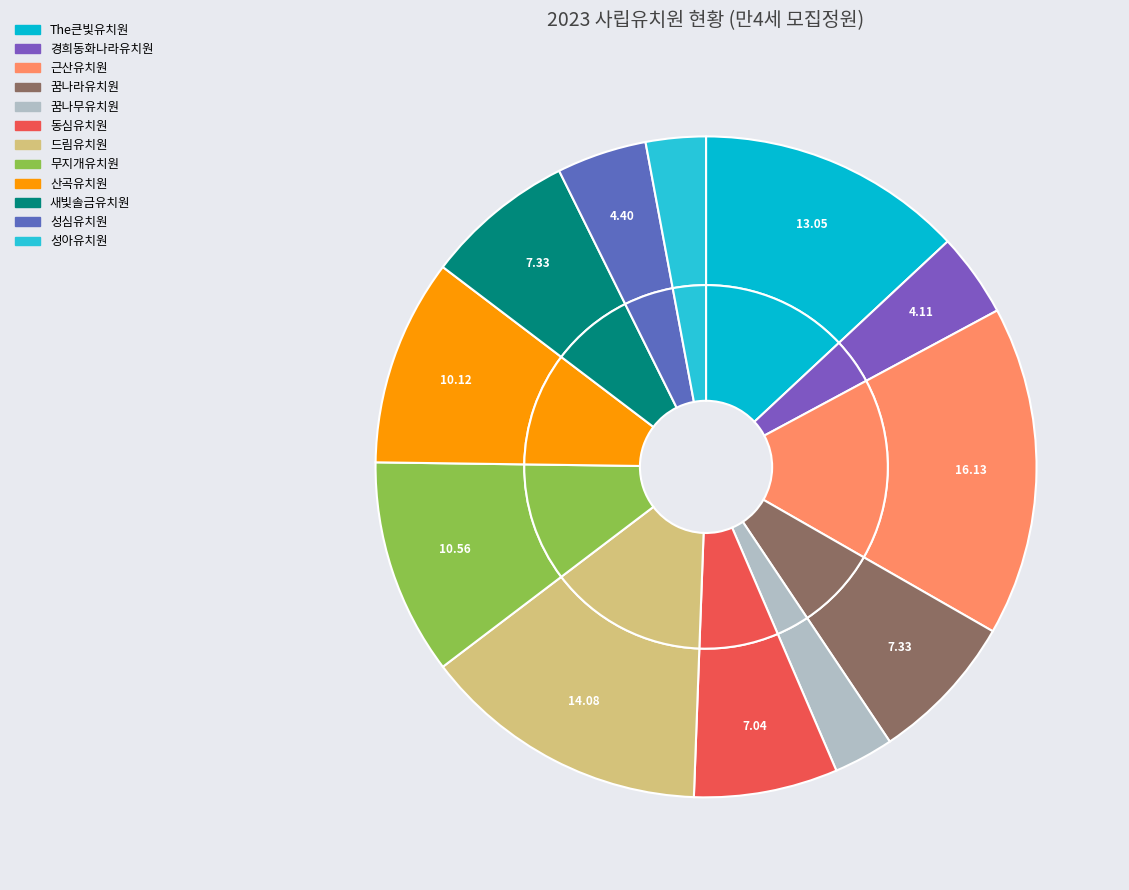

Which slice is the smallest?

꿈나무유치원